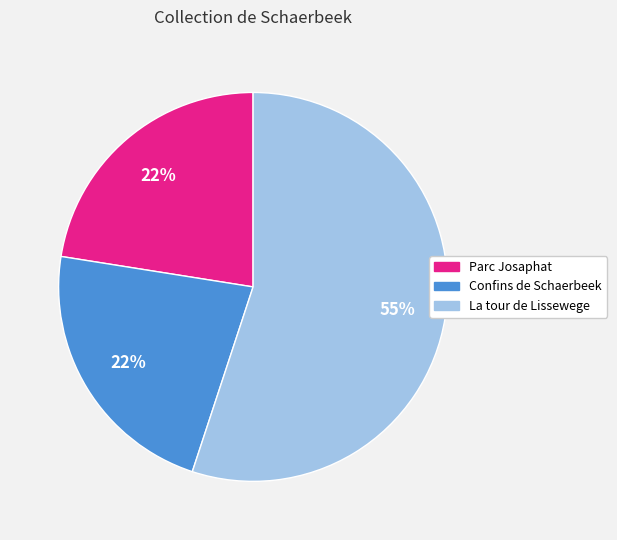

Which slice is the largest?

La tour de Lissewege